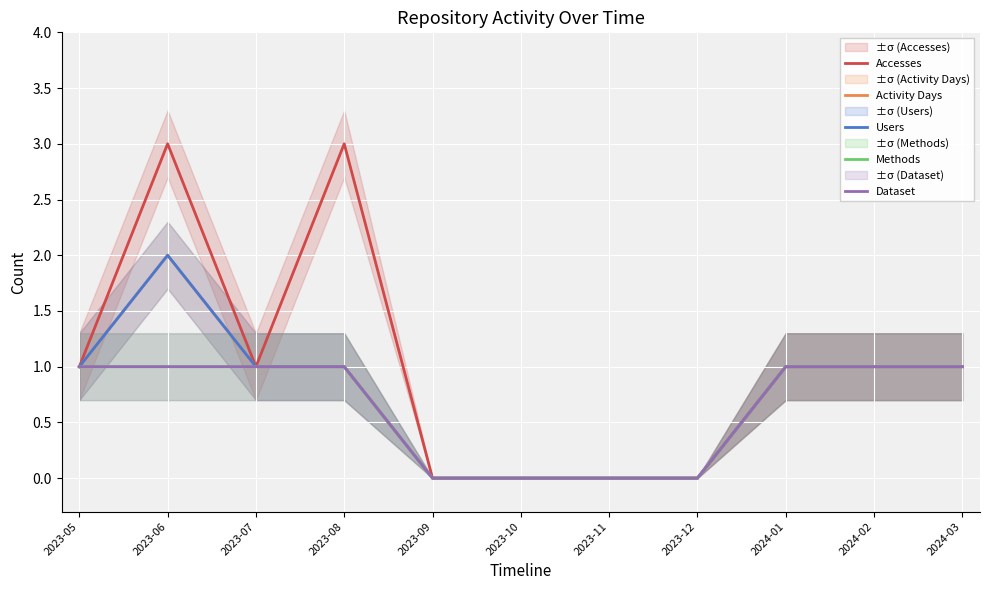

Between 2024-01 and 2023-05, which is larger?

2024-01